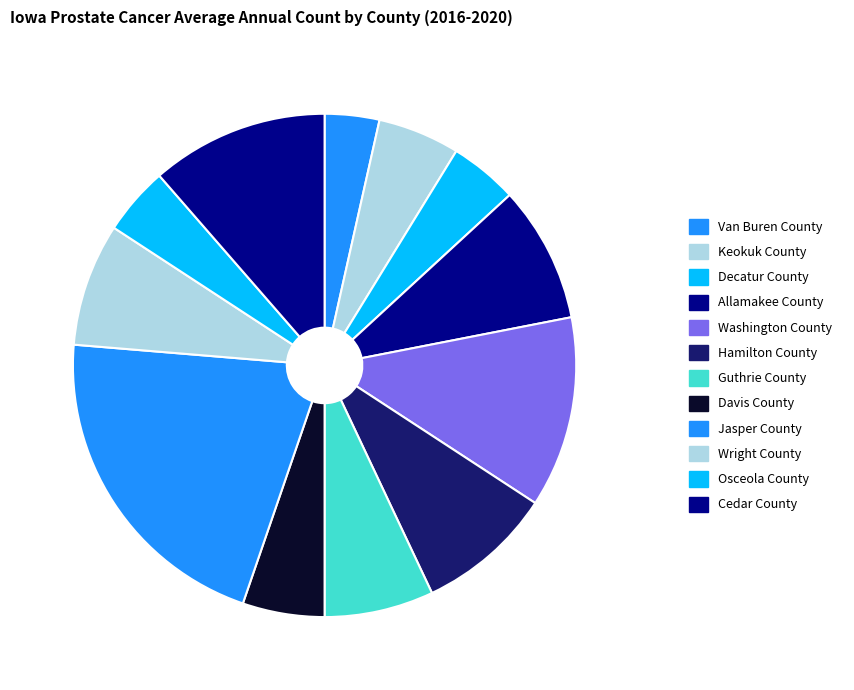

What is the total percentage of Osceola County and Keokuk County?

9.6%